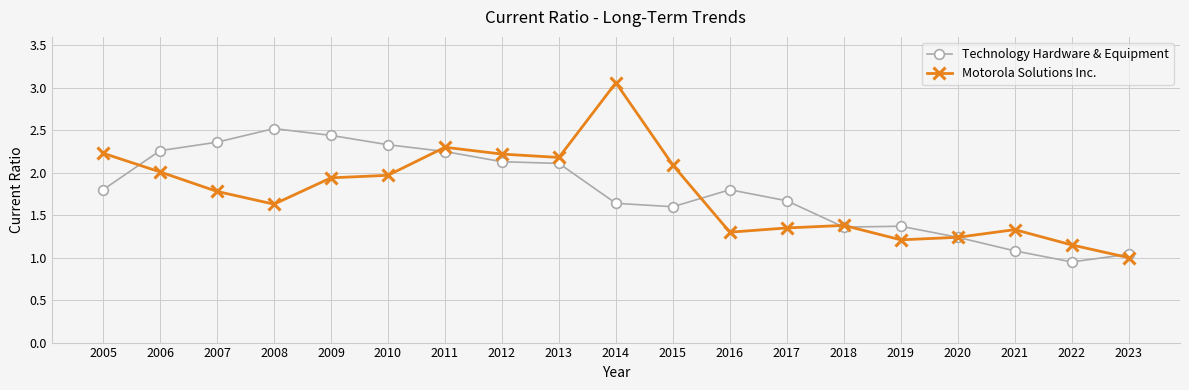

How many distinct data groups are displayed?

2